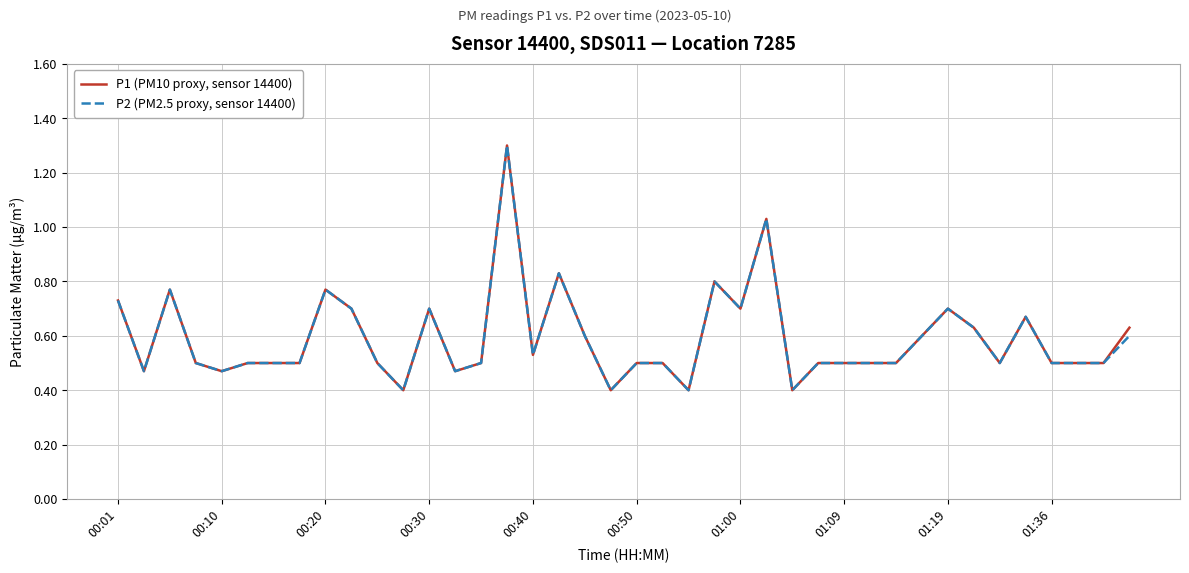

What is the difference between the maximum and minimum values in the P2 (PM2.5 proxy, sensor 14400) series?

0.9